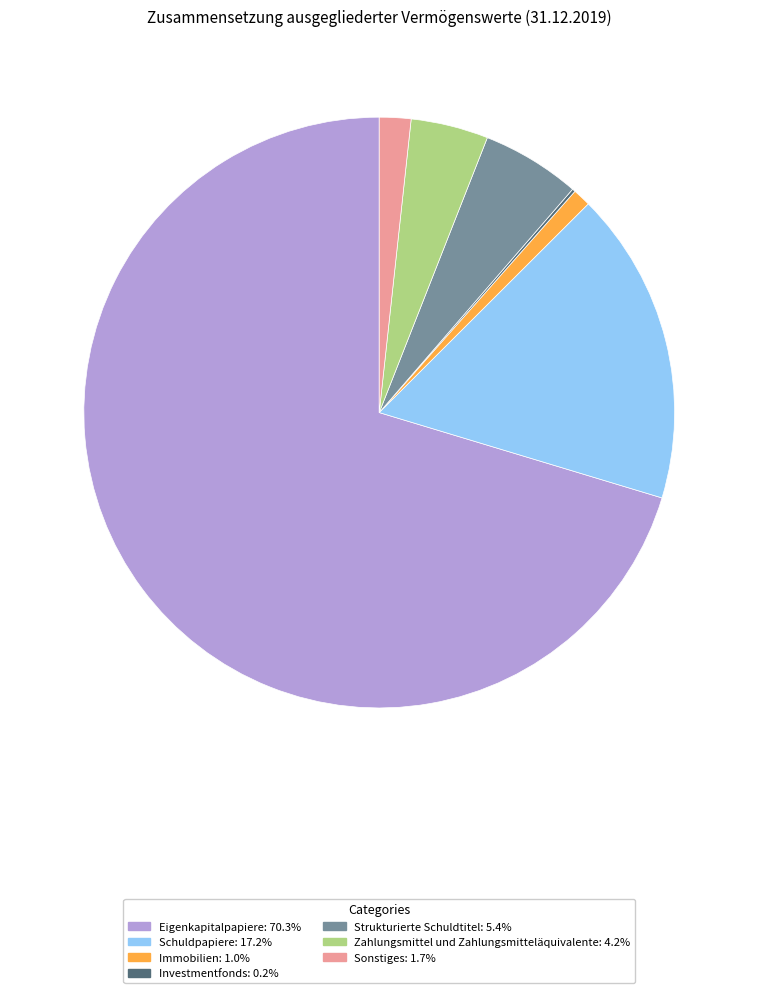

Is there any slice that represents more than half of the pie?

Yes